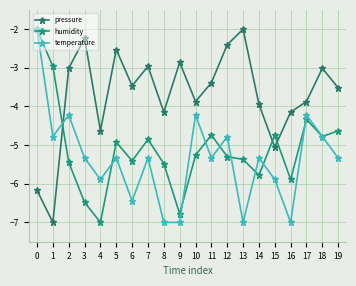

What is the value of the temperature point at the 15th from the left?

-5.3